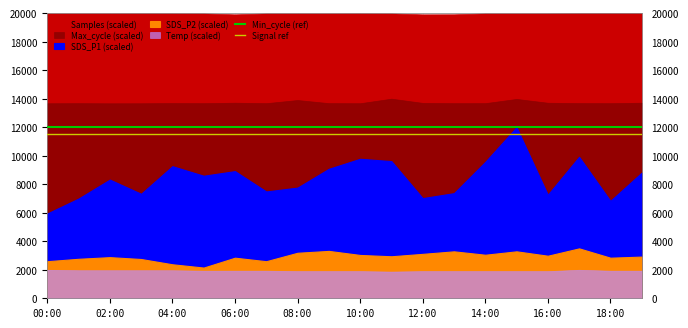

Read the Min_cycle (ref) value at 14:00.

12000